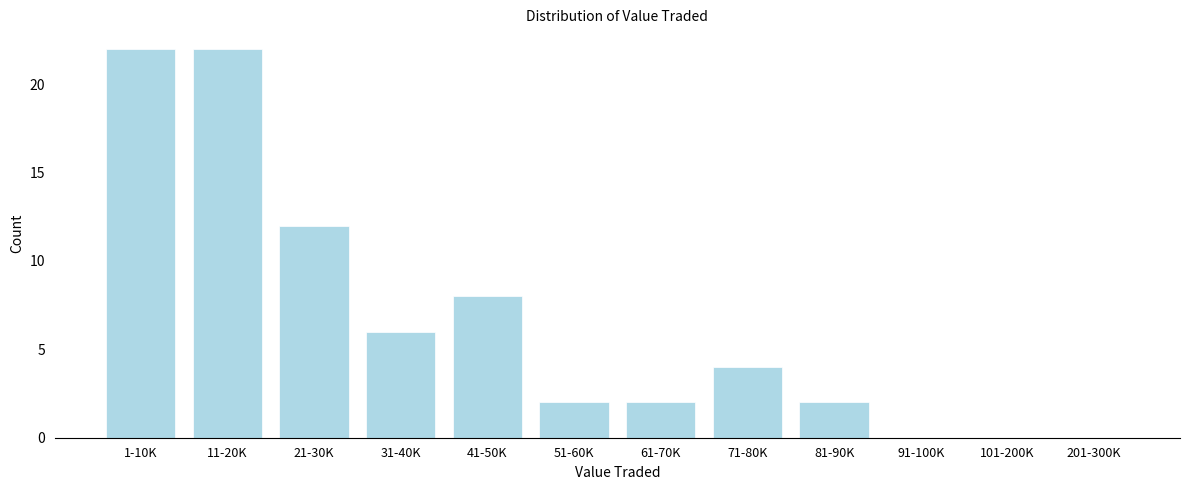

Reading right to left, transcribe all the data shown in this chart.

201-300K=0	101-200K=0	91-100K=0	81-90K=2	71-80K=4	61-70K=2	51-60K=2	41-50K=8	31-40K=6	21-30K=12	11-20K=22	1-10K=22